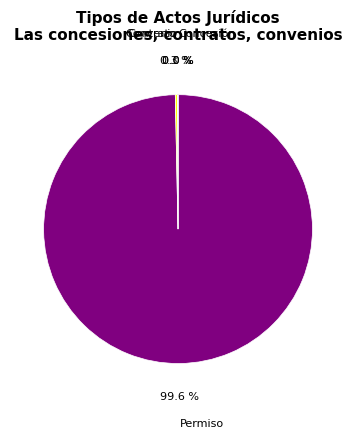

What portion of the pie excludes Contrato?

99.7%